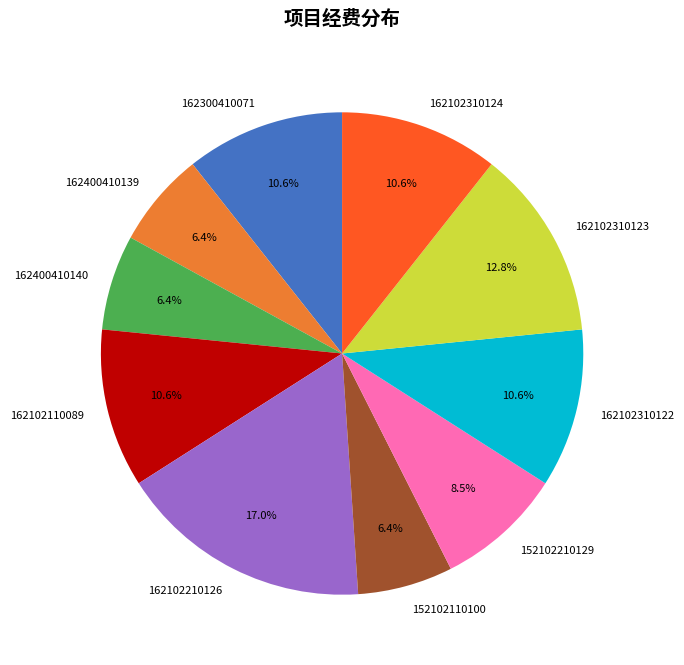

To the nearest percent, what is the combined percentage of 162102110089 and 162400410139?

17%